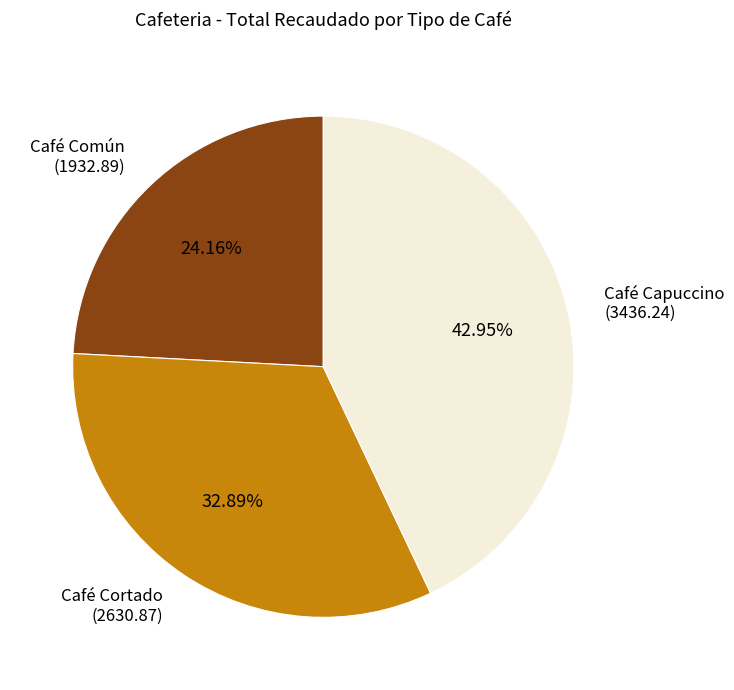

Which has a higher value, Café Capuccino or Café Común?

Café Capuccino